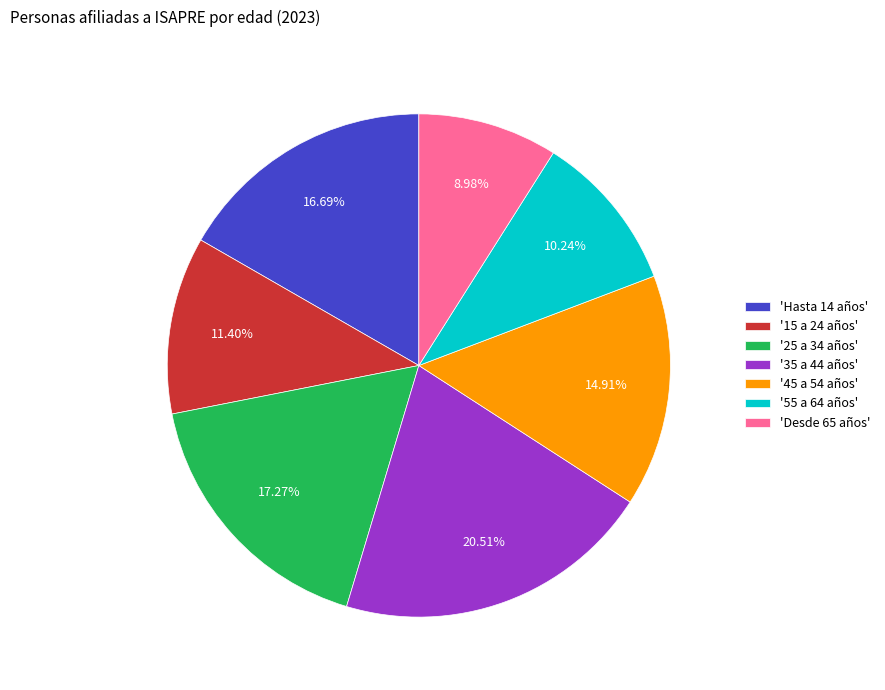

What is the ratio of the value at 'Hasta 14 años' to the value at '15 a 24 años'?

1.5